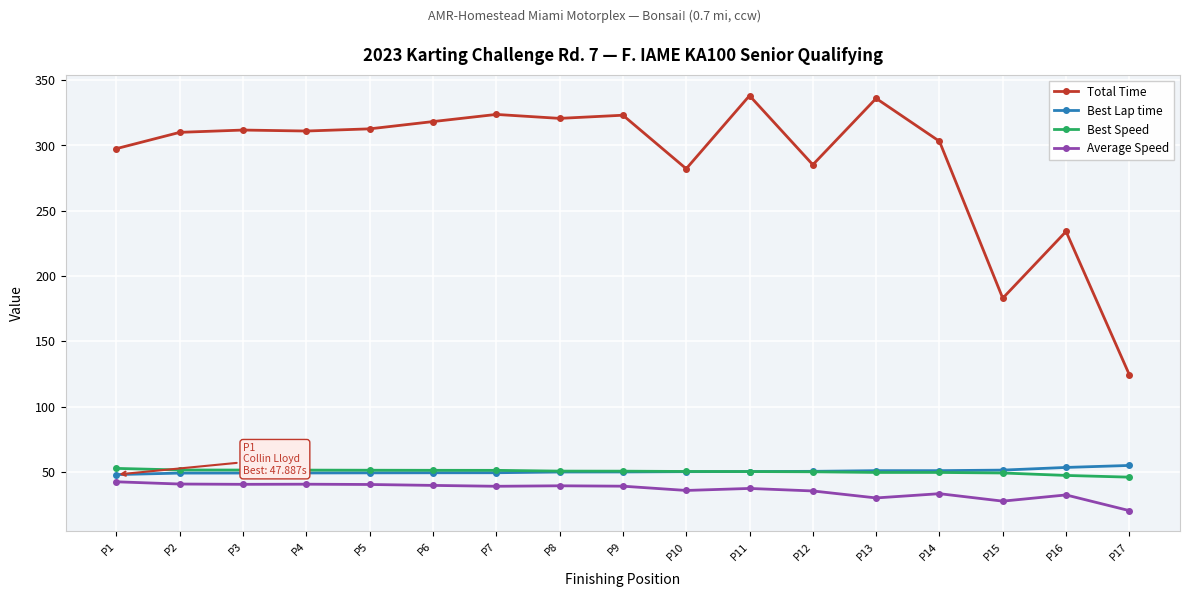

At which label does Best Lap time first exceed 49?

P2